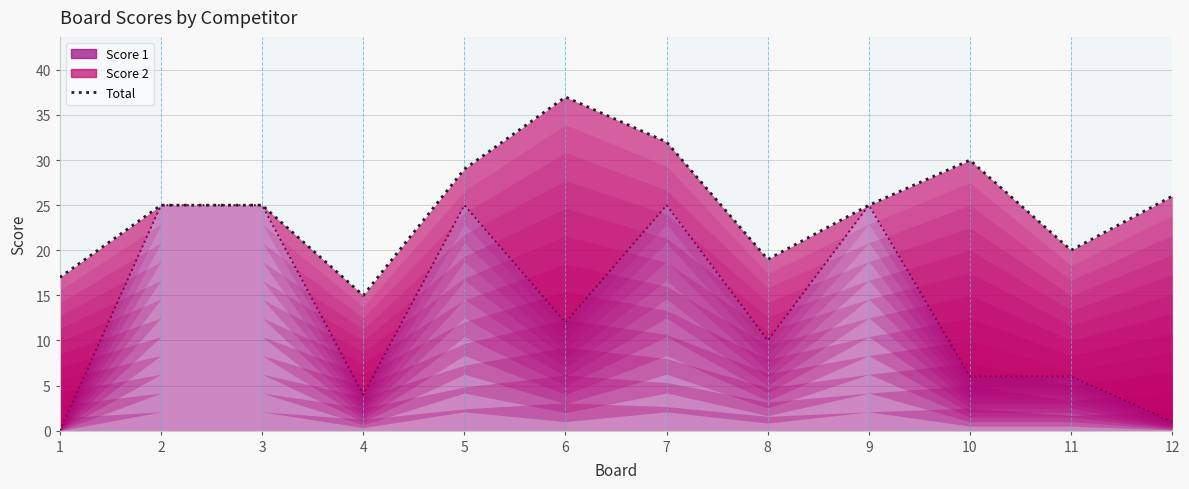

List the series in order of their overall mean, highest first.

Total, Score 1 line